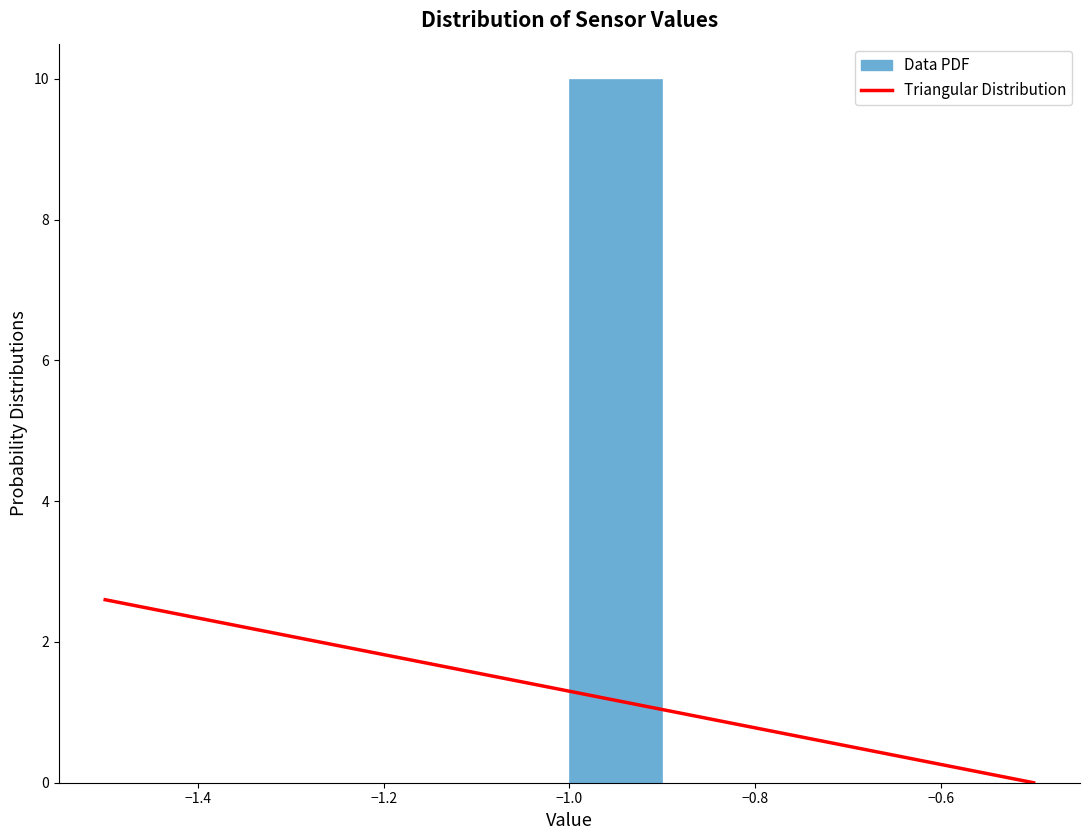

Reading left to right, transcribe this chart: for each bar, give the range it covers on the x-axis and its height. The values are not printed on the chart, so give them approximately, as read against the axis.

-1.5 to -1.4: 0
-1.4 to -1.3: 0
-1.3 to -1.2: 0
-1.2 to -1.1: 0
-1.1 to -1.0: 0
-1.0 to -0.9: 10
-0.9 to -0.8: 0
-0.8 to -0.7: 0
-0.7 to -0.6: 0
-0.6 to -0.5: 0